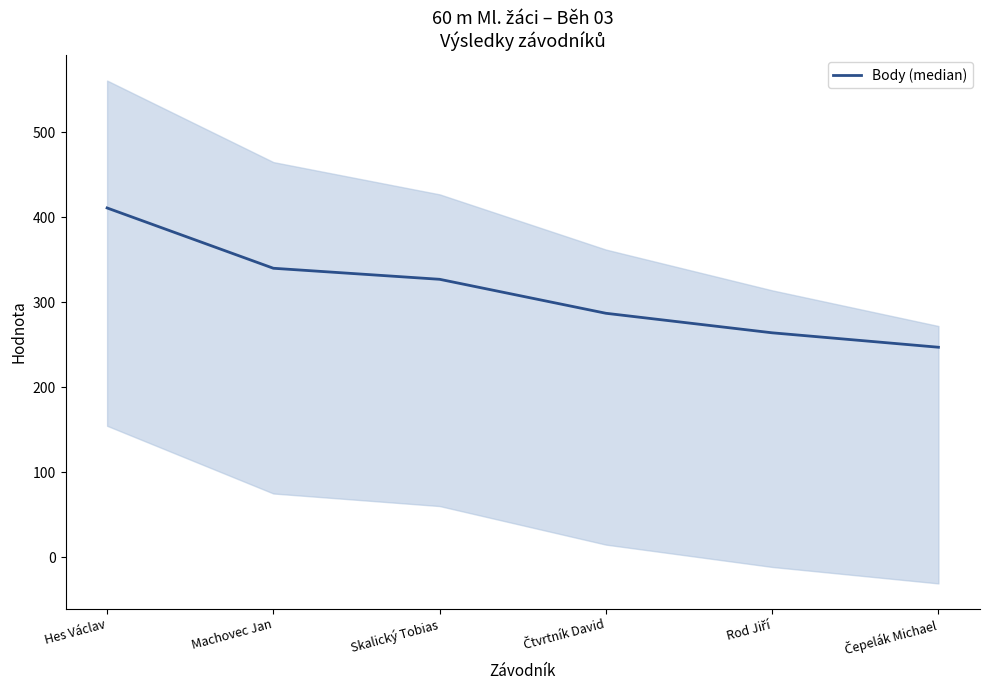

What is the difference between the maximum and minimum values?

164